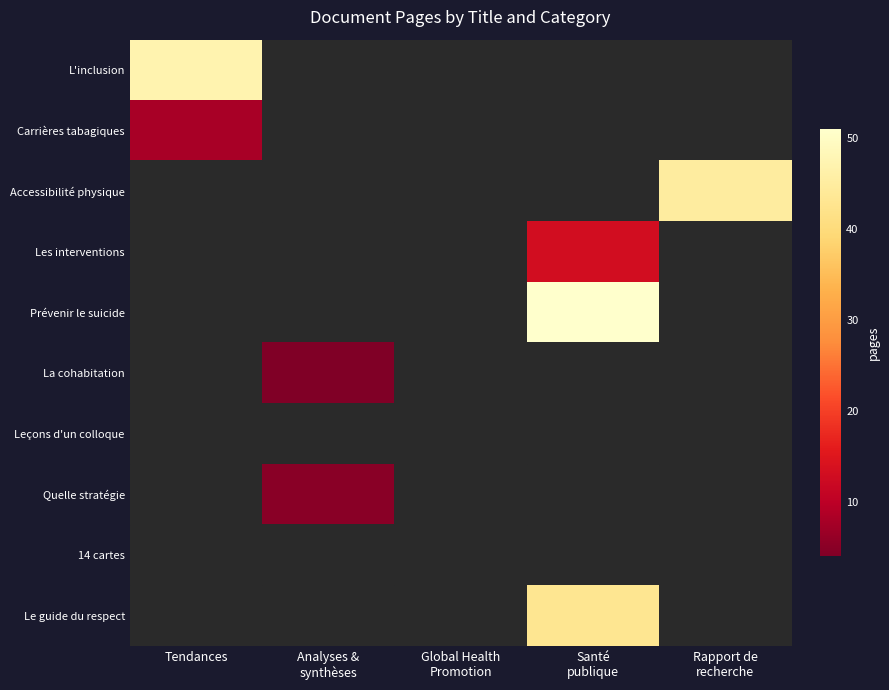

The Prévenir le suicide series shows 28.9 at Santé publique. True or false?

False